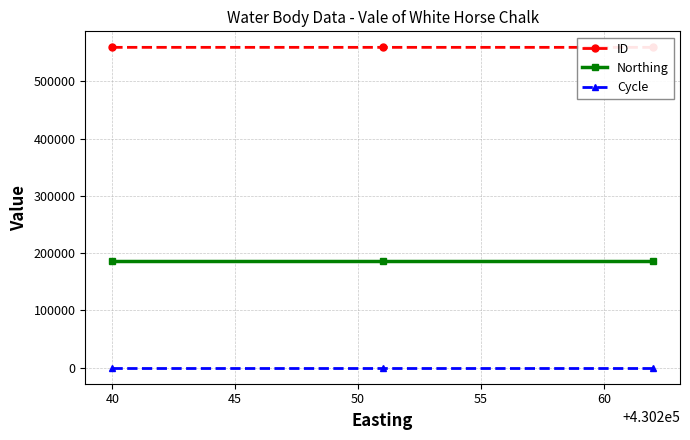

How many lines are shown in the chart?

3